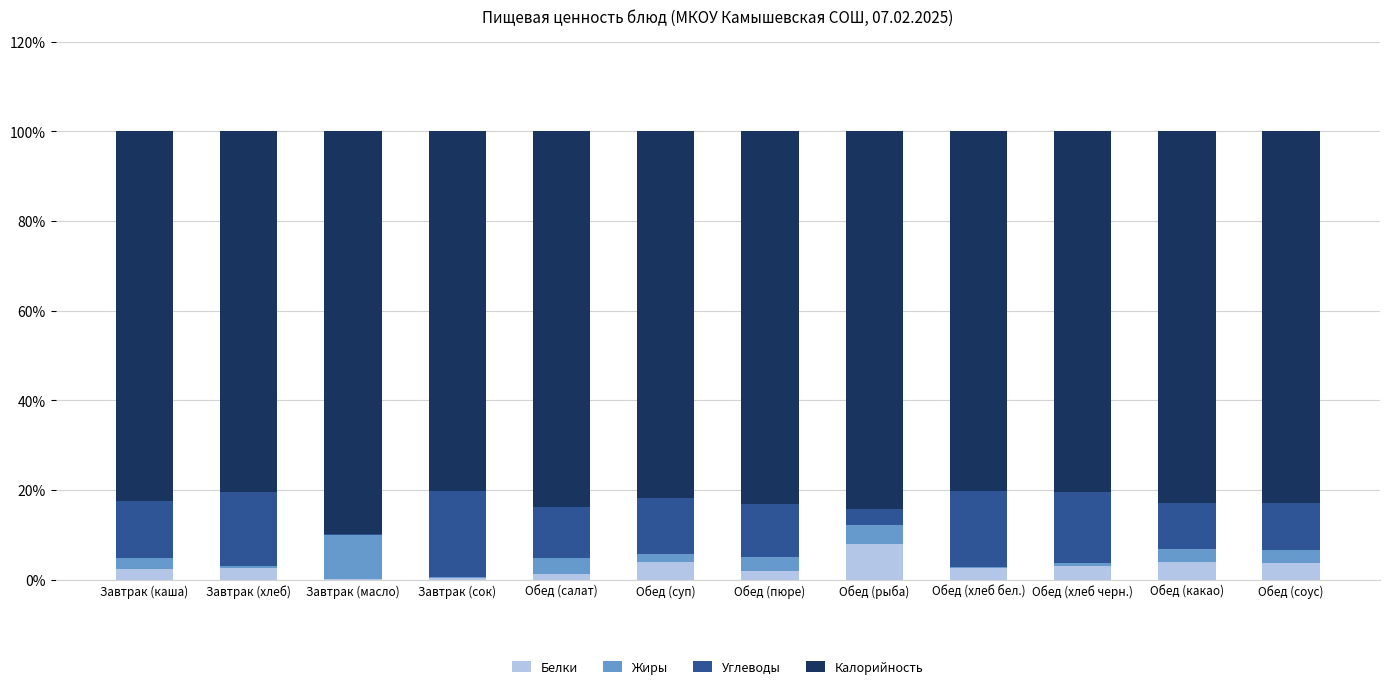

What is the approximate value of Белки at Обед (какао)?

3.9